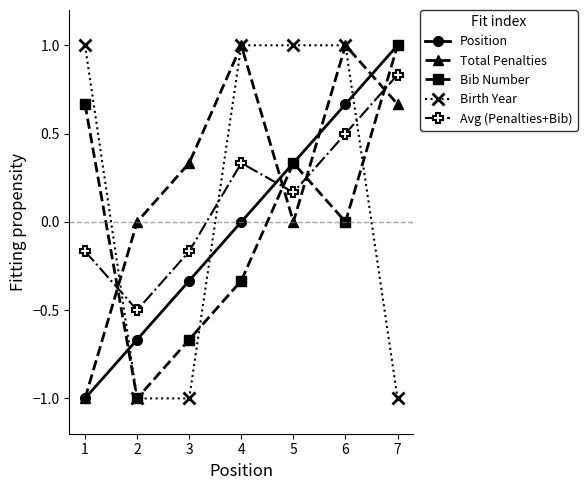

How many data points does each series have?

7